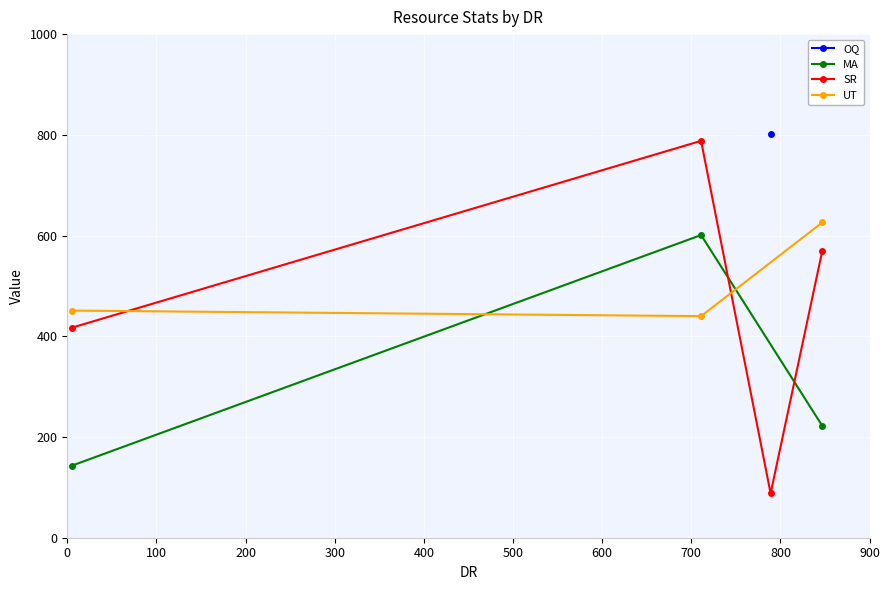

What is the minimum value for UT?

440